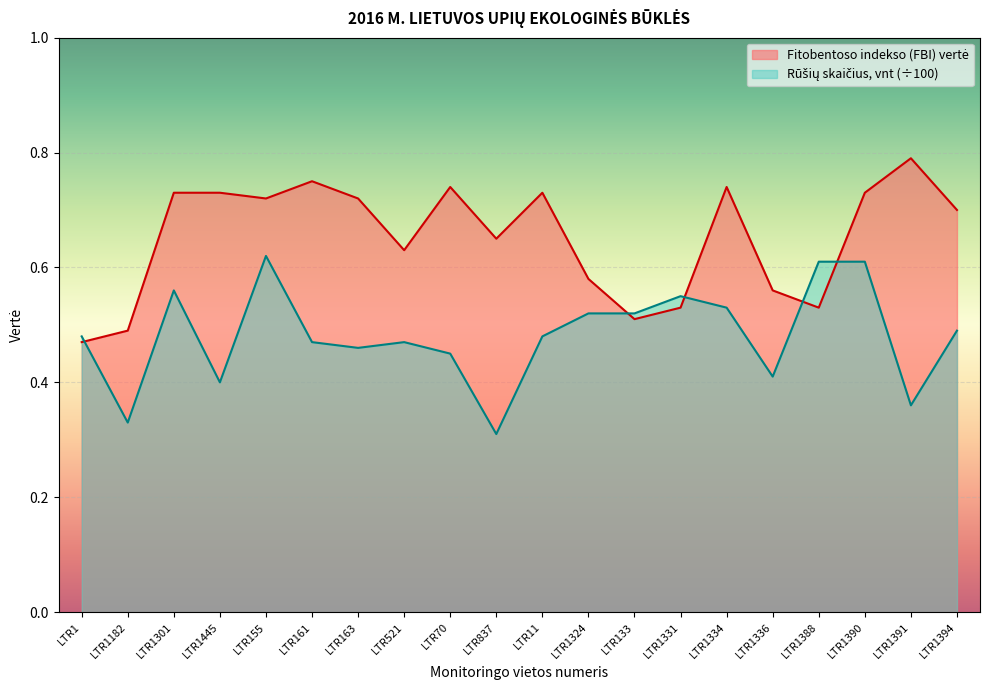

What is the spread (max minus min) of values at LTR11?

0.2